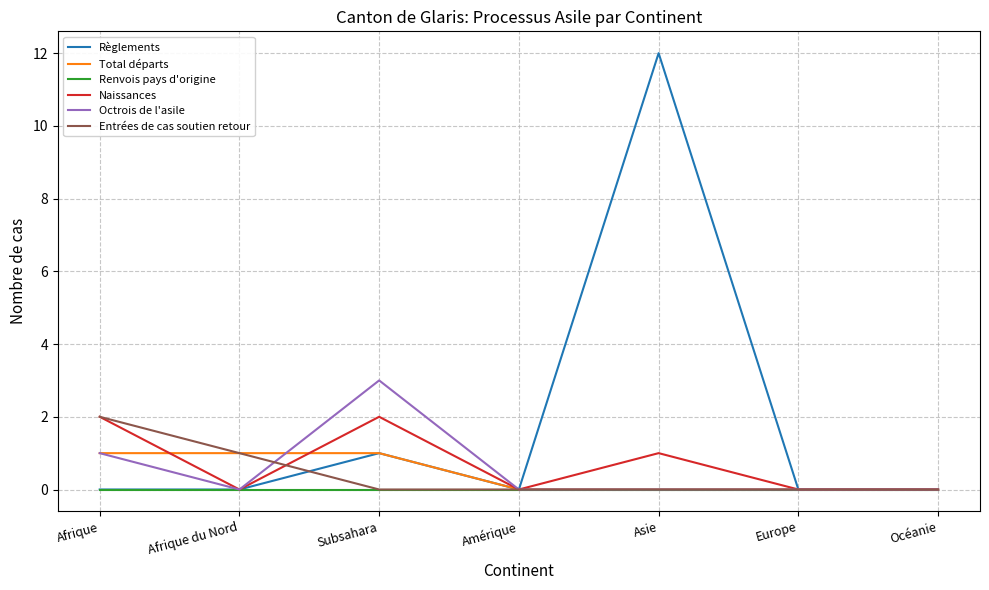

Which series has the largest range (max minus min)?

Règlements